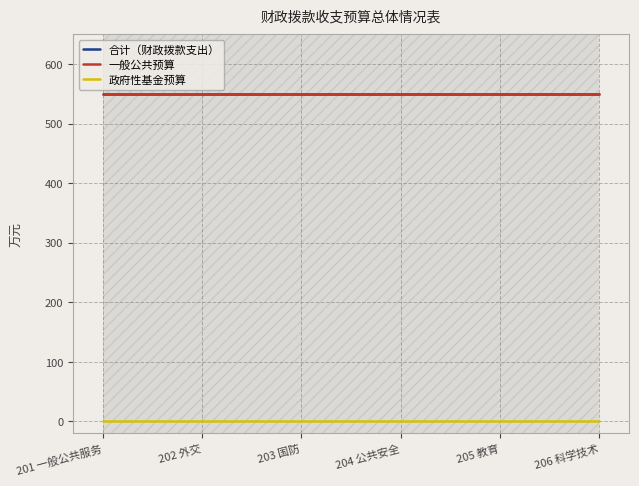

Reading right to left, list all the values displayed in this chart.

合计（财政拨款支出）: 550.1	550.1	550.1	550.1	550.1	550.1
一般公共预算: 550.1	550.1	550.1	550.1	550.1	550.1
政府性基金预算: 0.0	0.0	0.0	0.0	0.0	0.0